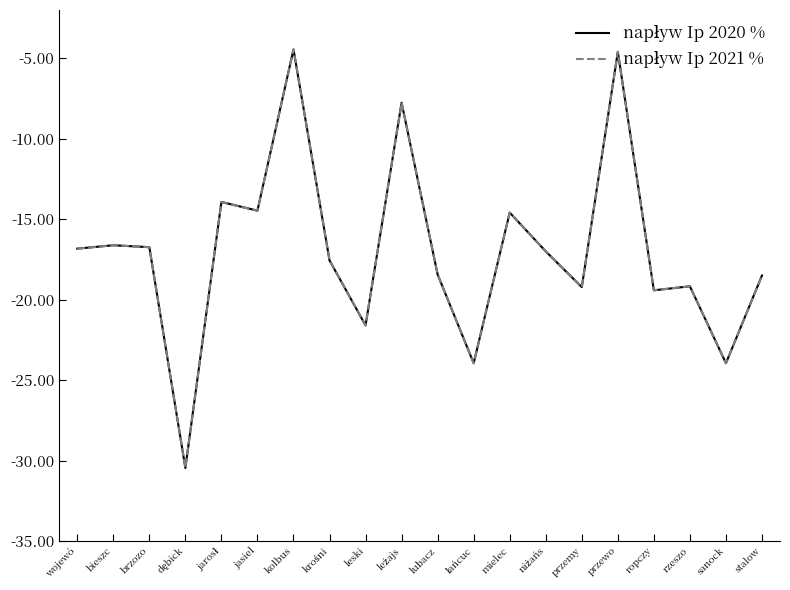

What position from the right is leski?

12